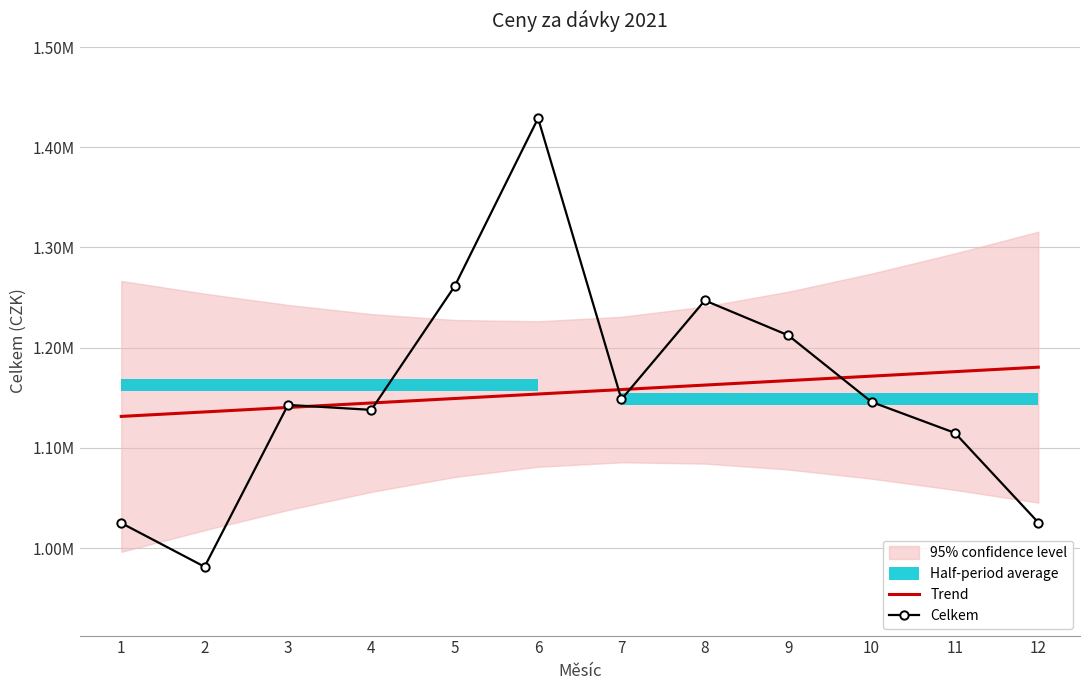

The value of Trend at 4 is 1144767.2. True or false?

True